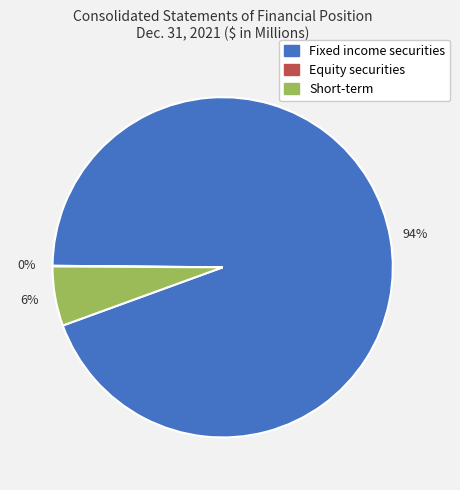

To the nearest percent, what is the average slice percentage?

33%